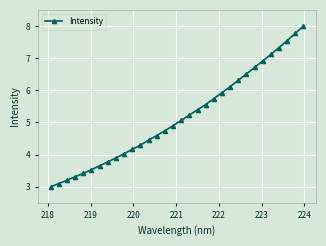

What is the difference between the maximum and minimum values?

5.0